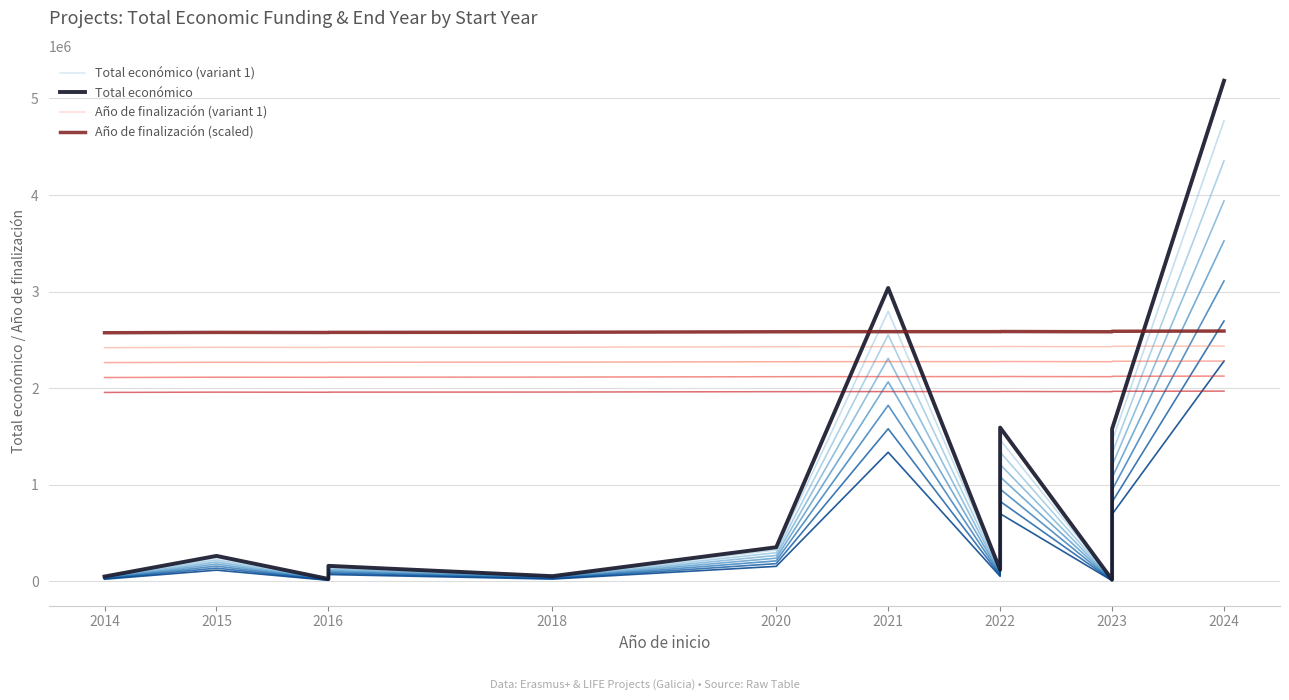

True or false: Año de finalización (variant 1) has more than 0 points higher than both neighbors.

True